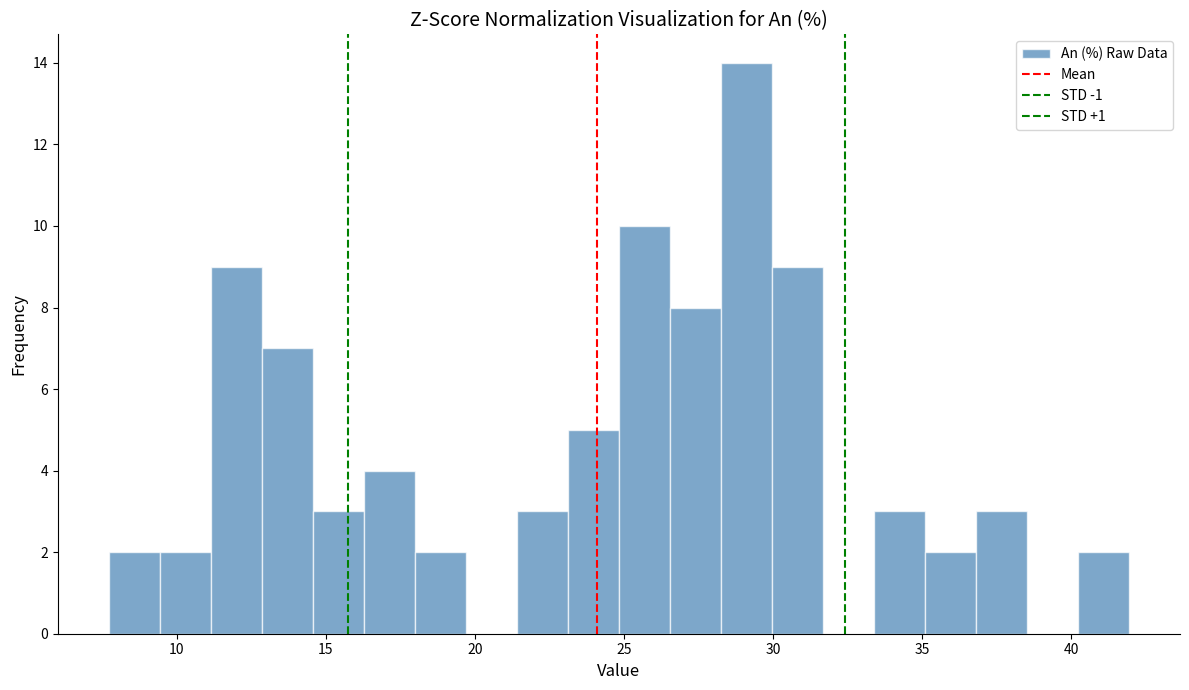

Around what value on the x-axis is the tallest bar? Give the approximate position of its centre, as read against the axis.

29.0